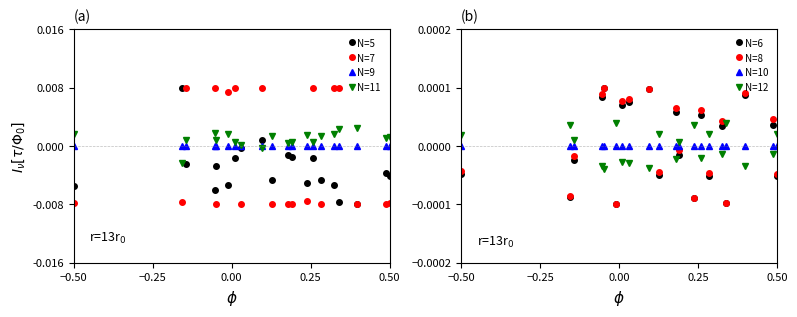

How many intersections are there between N=5 and N=11?

4